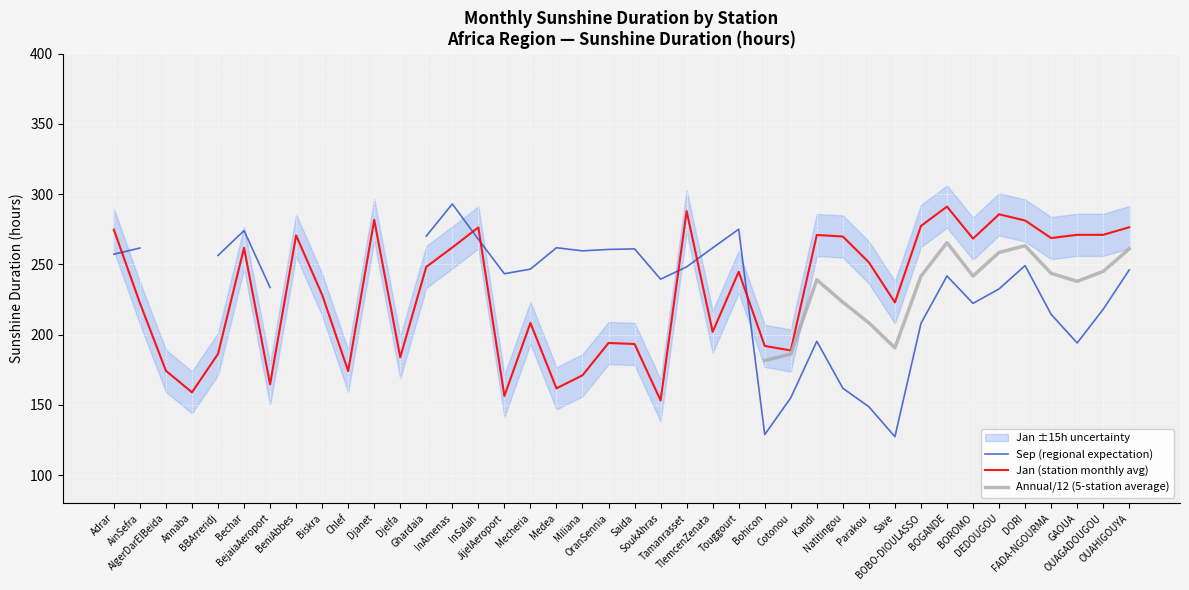

At which category does Annual/12 (5-station average) reach its first local peak?

Kandi